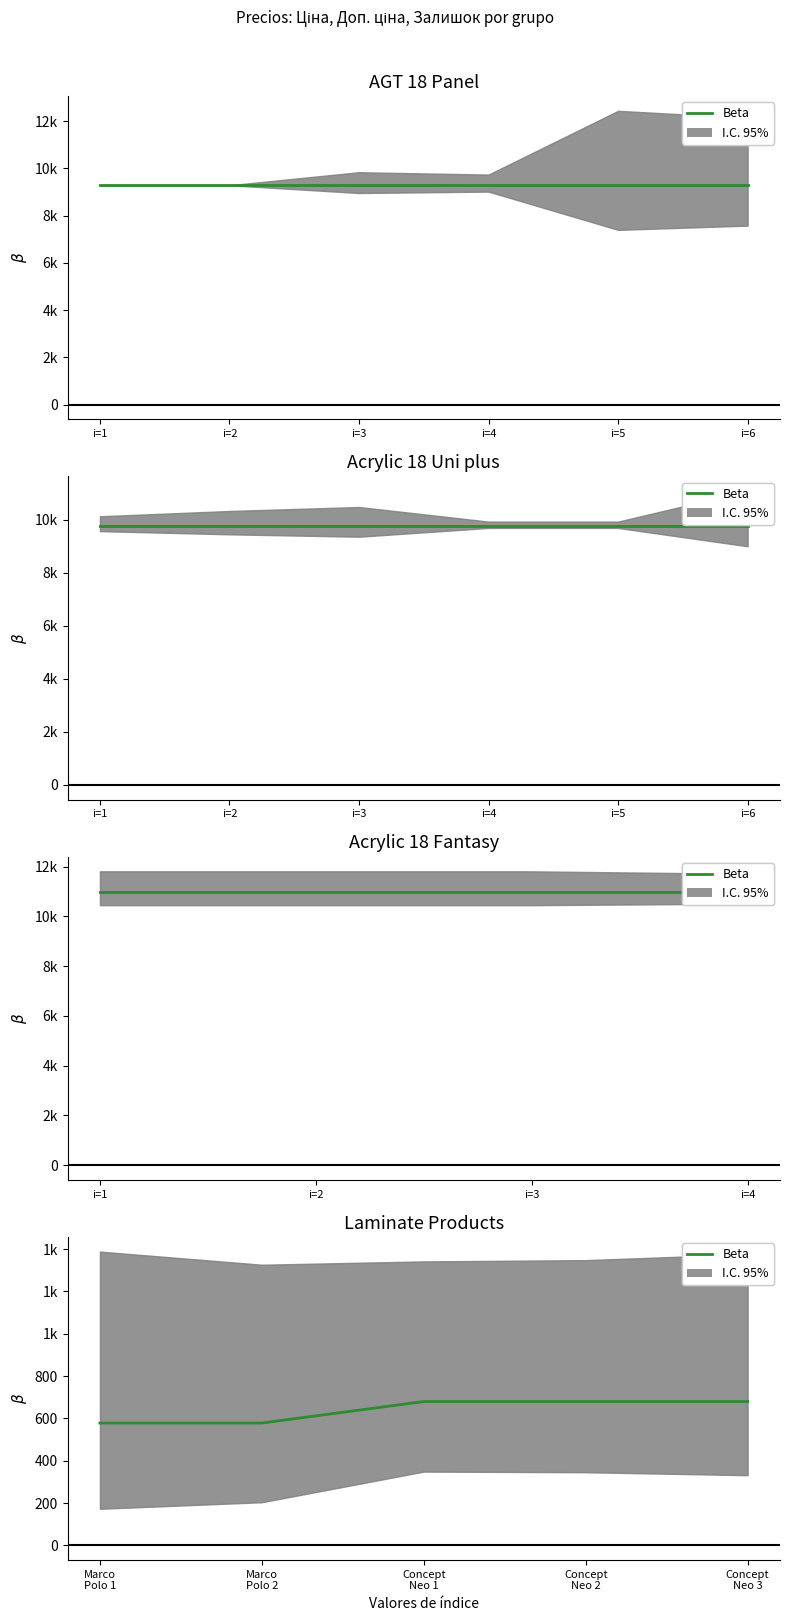

What is the difference between the second highest and minimum values?

101.7